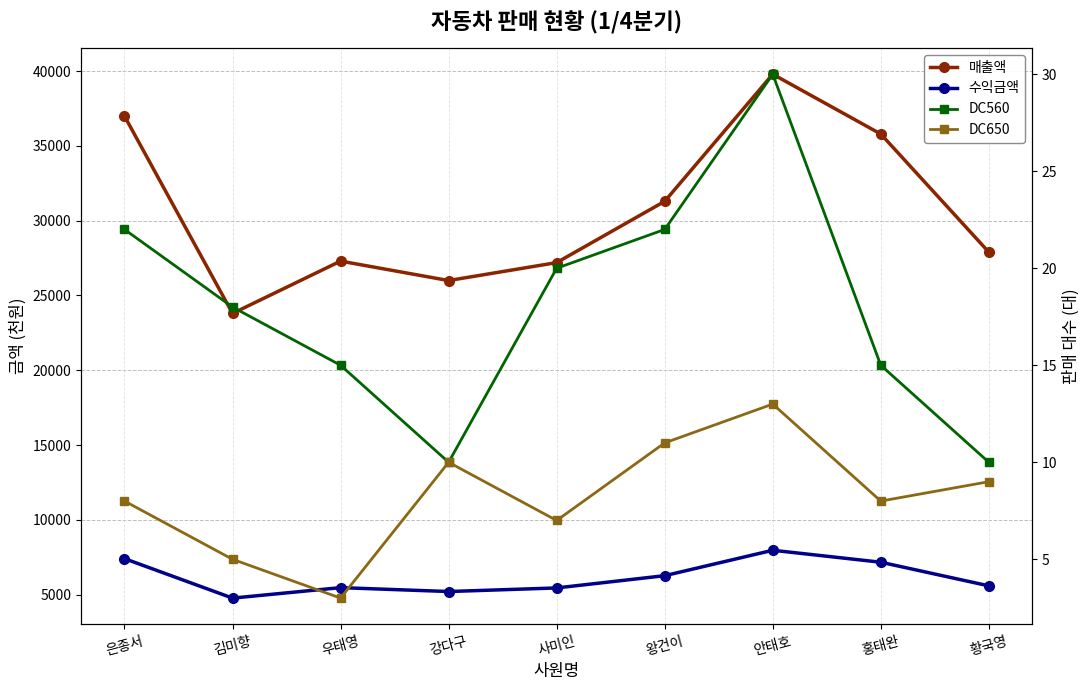

What is the approximate value of 수익금액 at 안태호, to the nearest 100?

8000